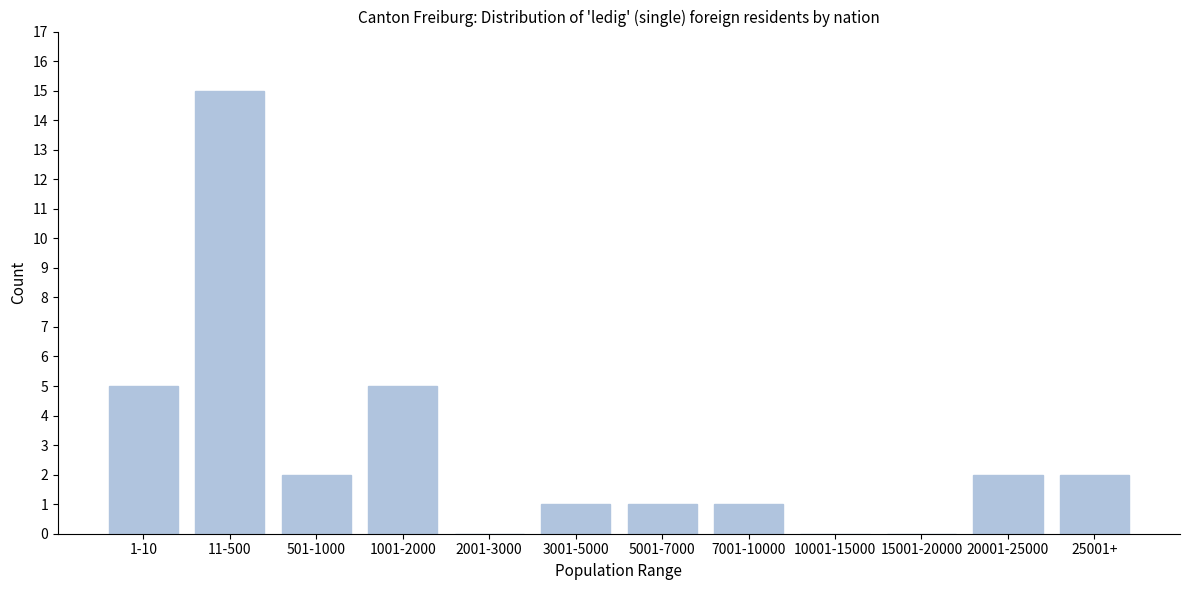

Reading left to right, extract all data points from this chart.

1-10=5	11-500=15	501-1000=2	1001-2000=5	2001-3000=0	3001-5000=1	5001-7000=1	7001-10000=1	10001-15000=0	15001-20000=0	20001-25000=2	25001+=2